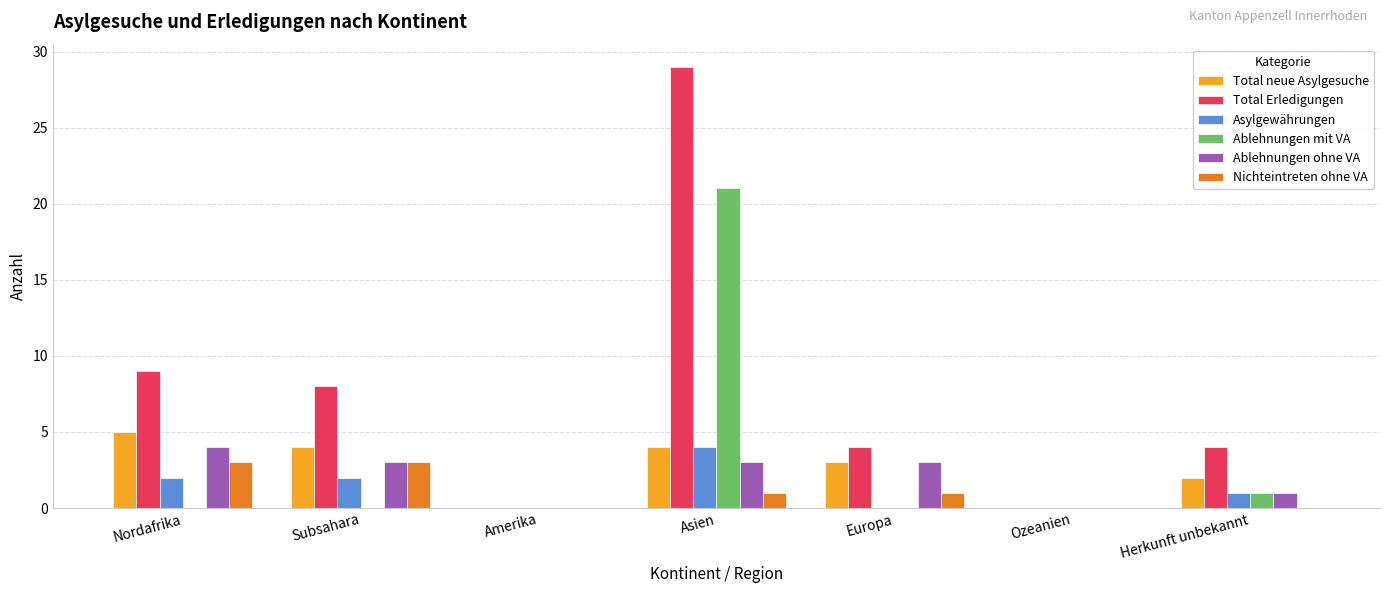

Between Ozeanien and Herkunft unbekannt, which series saw the biggest shift?

Total Erledigungen